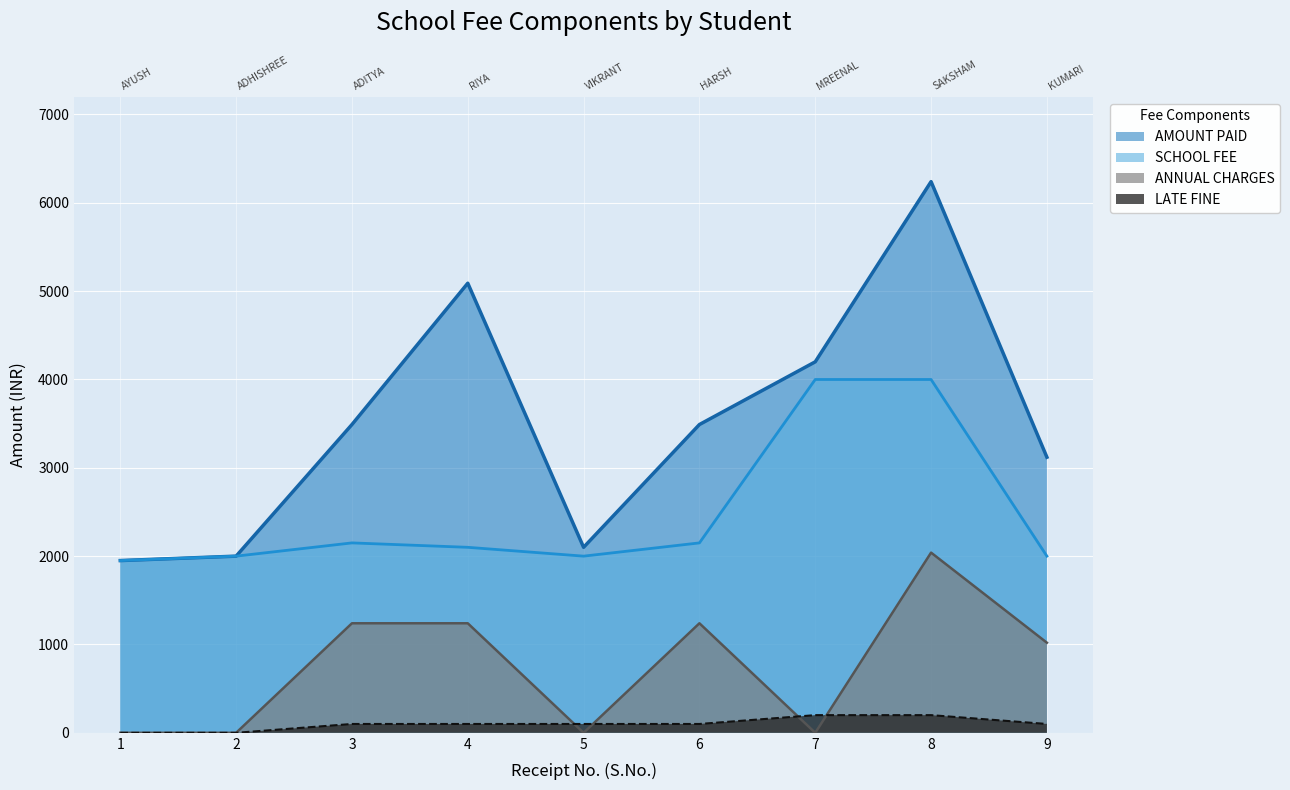

Which category has the lowest value in the ANNUAL CHARGES series?

1